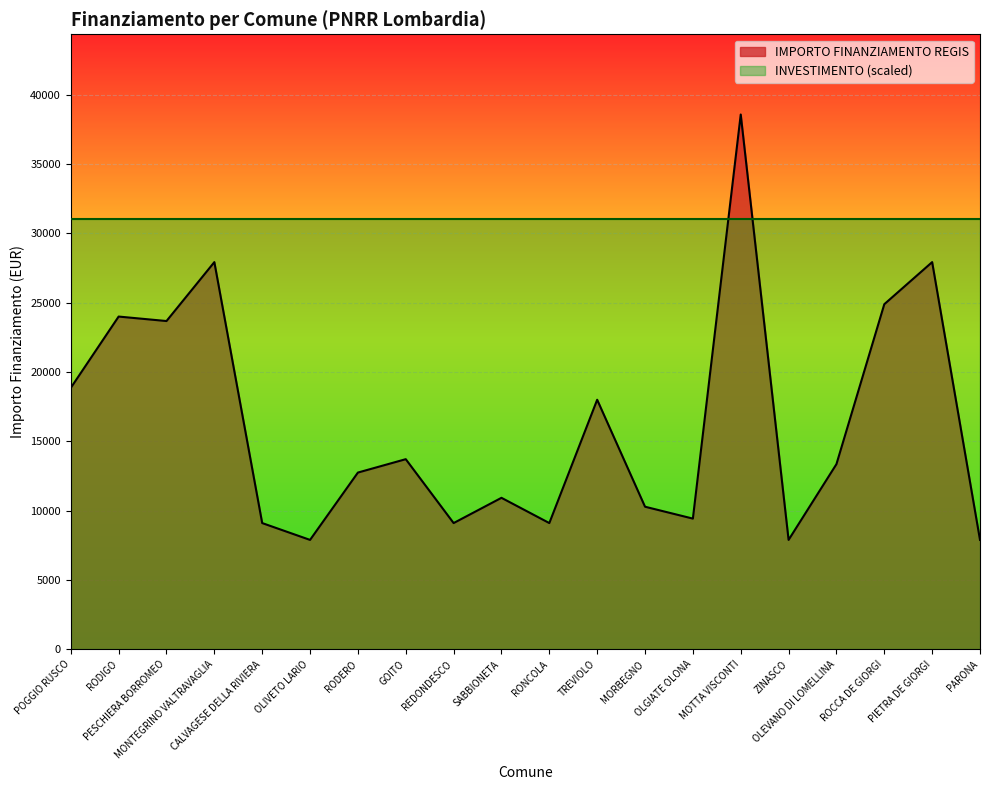

How many points are lower than both their immediate neighbors (excluding endpoints)?

6